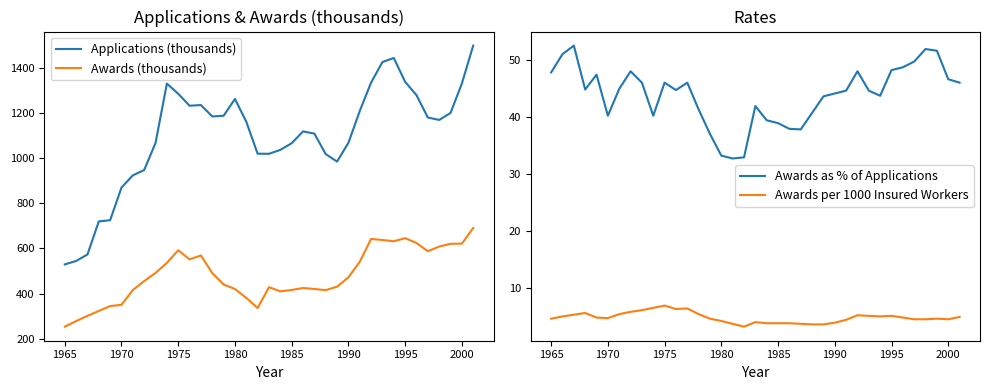

What is the greatest value displayed?

1498.6